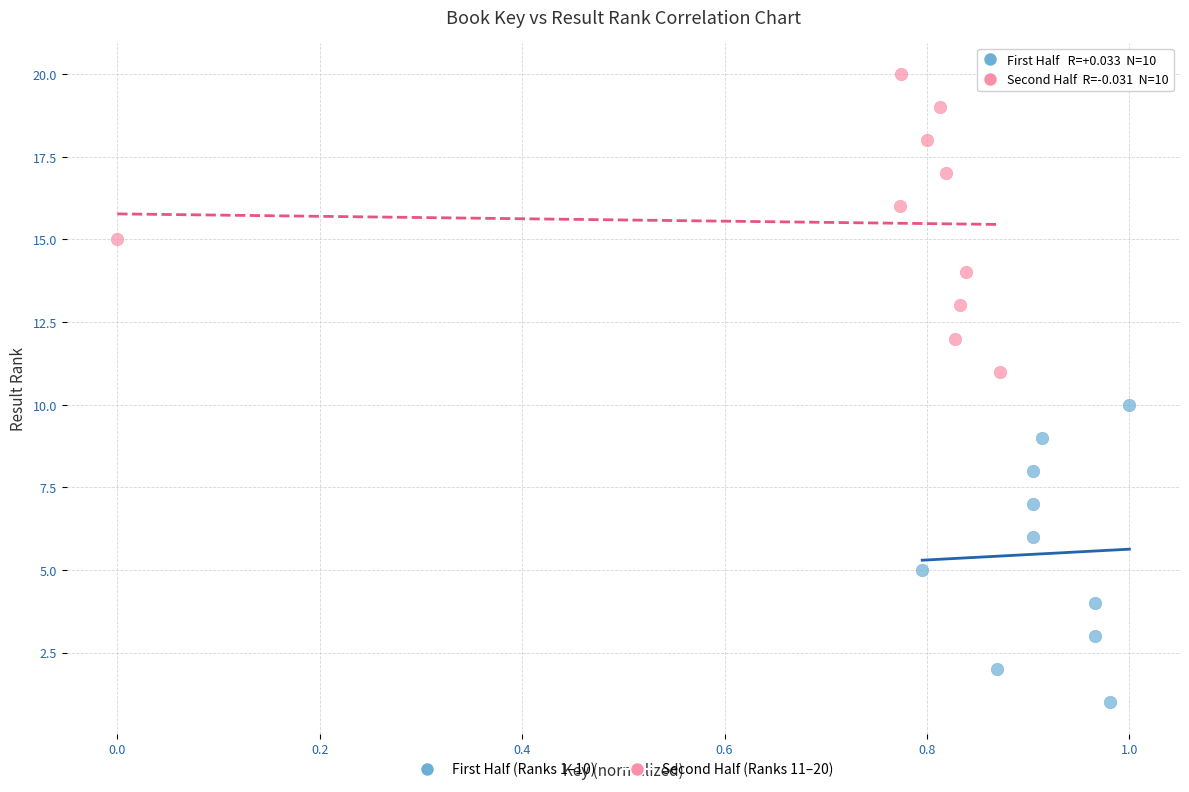

Which series contains the highest Y value?

Second Half (Ranks 11–20)